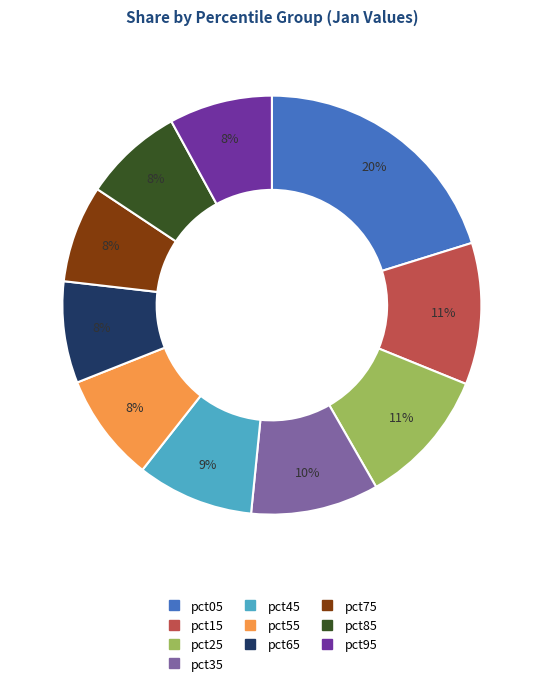

To the nearest percent, what is the average slice percentage?

10%